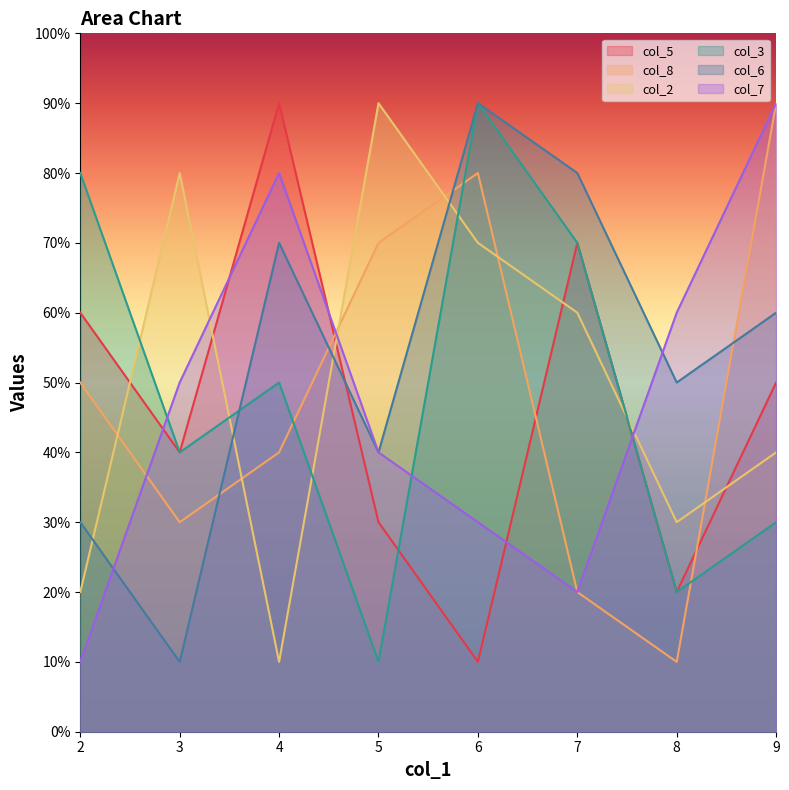

What is the smallest value displayed?

1